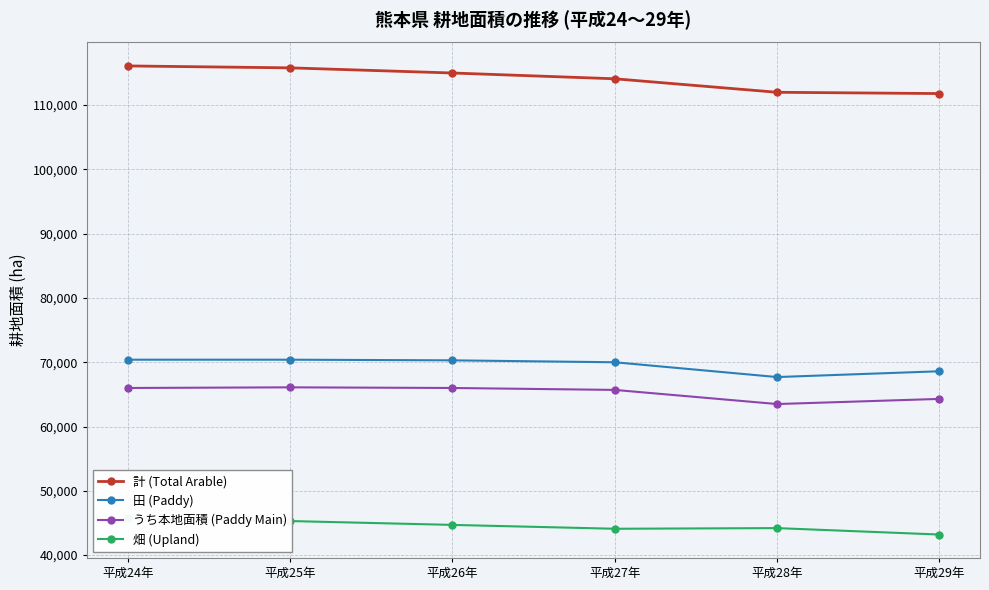

What is the label of the 5th point from the right?

平成25年